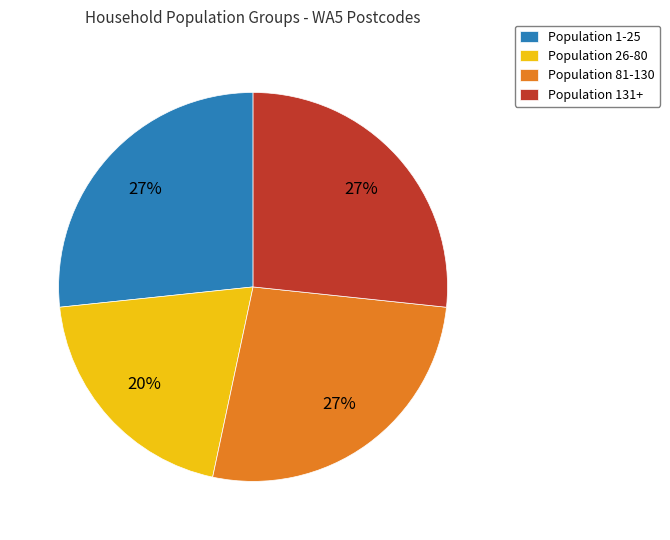

To the nearest percent, what is the difference between the largest and smallest slice percentages?

7%